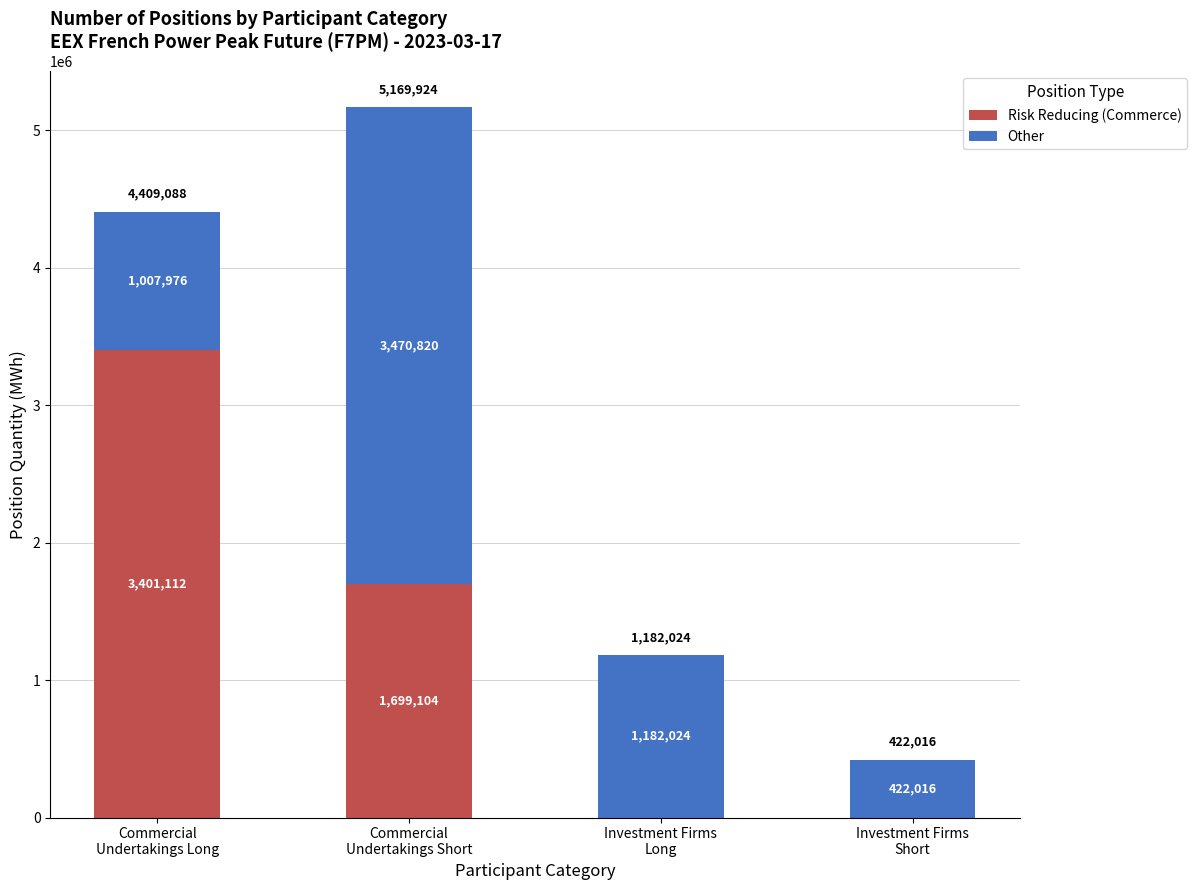

Is it true that Risk Reducing (Commerce) equals 553910 at Commercial
Undertakings Short?

False